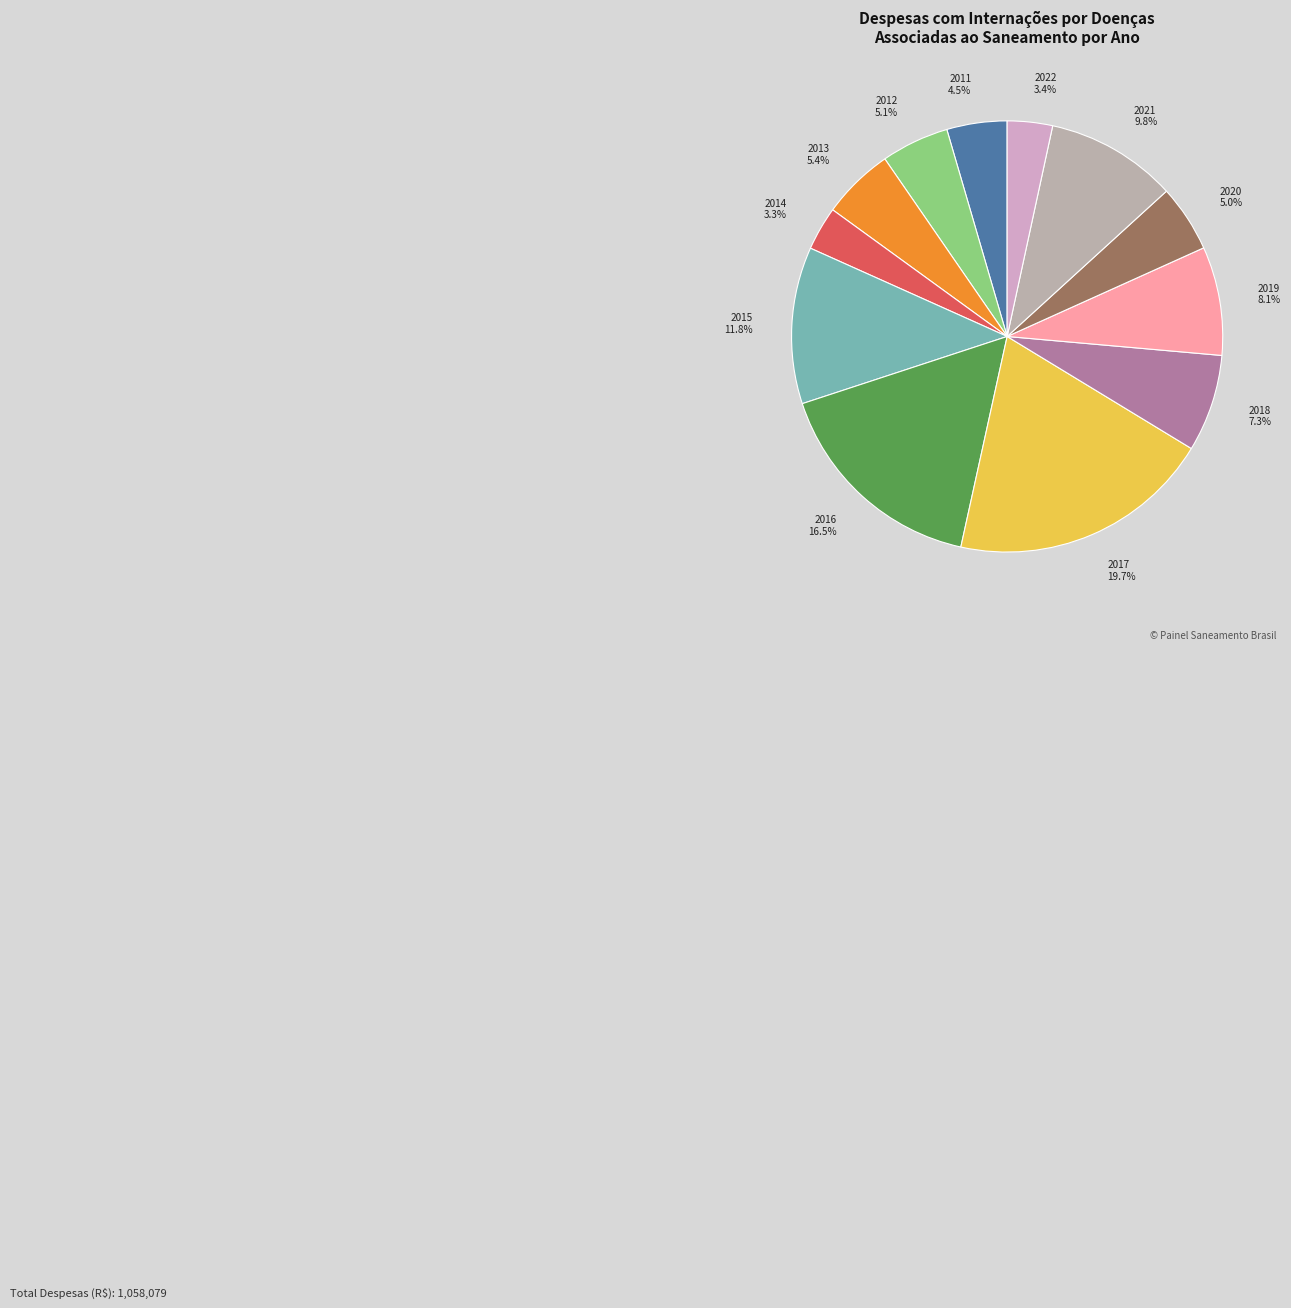

To the nearest percent, what percentage of the pie is 2012?

5%